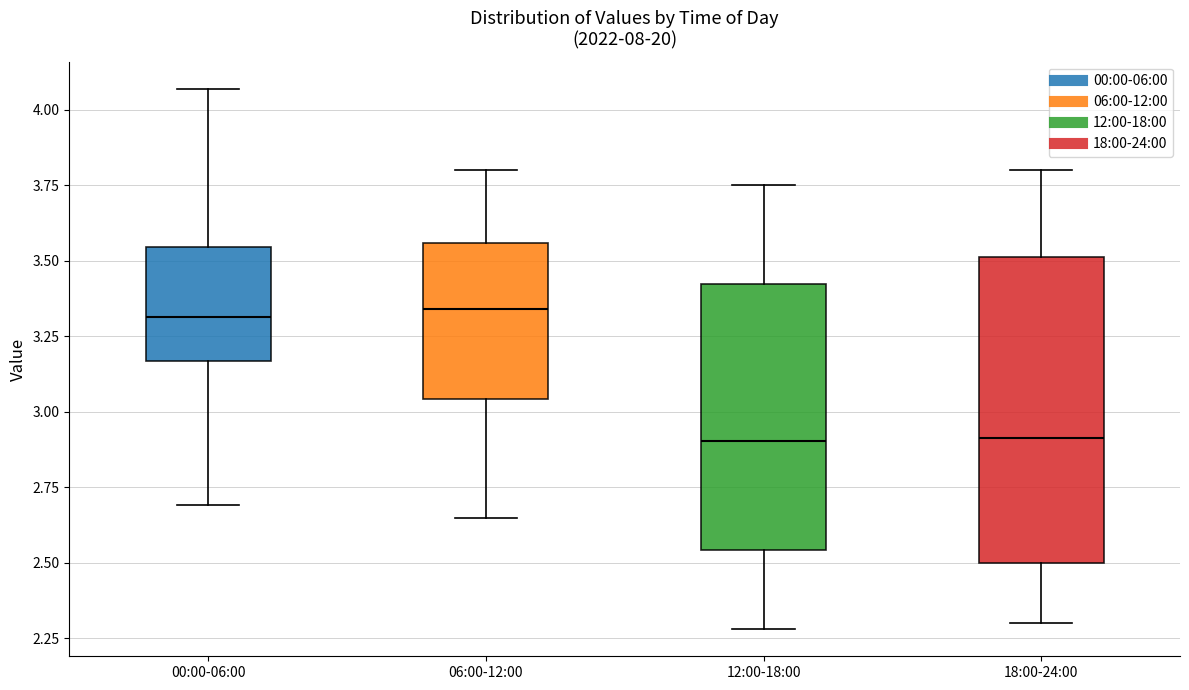

Where does the upper whisker of the box for 06:00-12:00 end on the y-axis? The values are not printed on the chart, so give them approximately, as read against the axis.

3.80